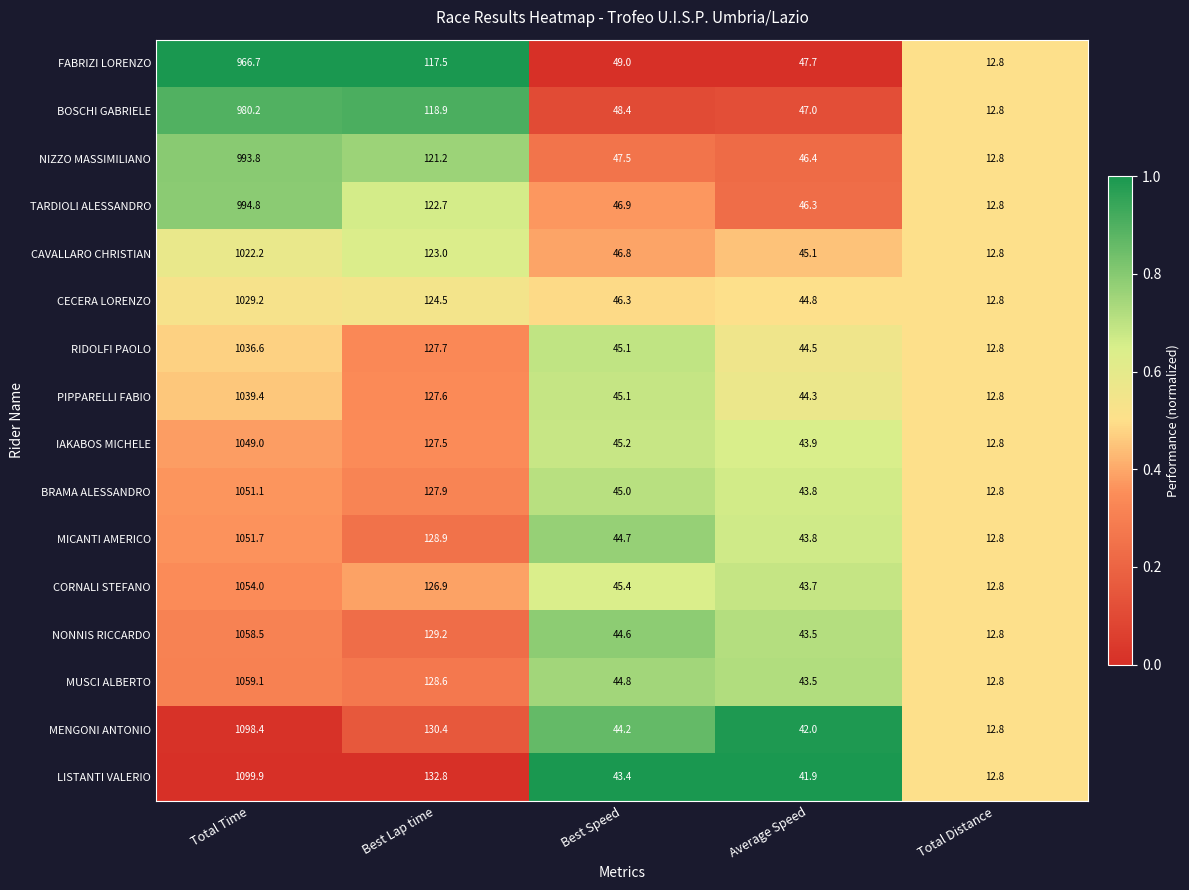

At which category is the sum across all series the highest?

Total Time